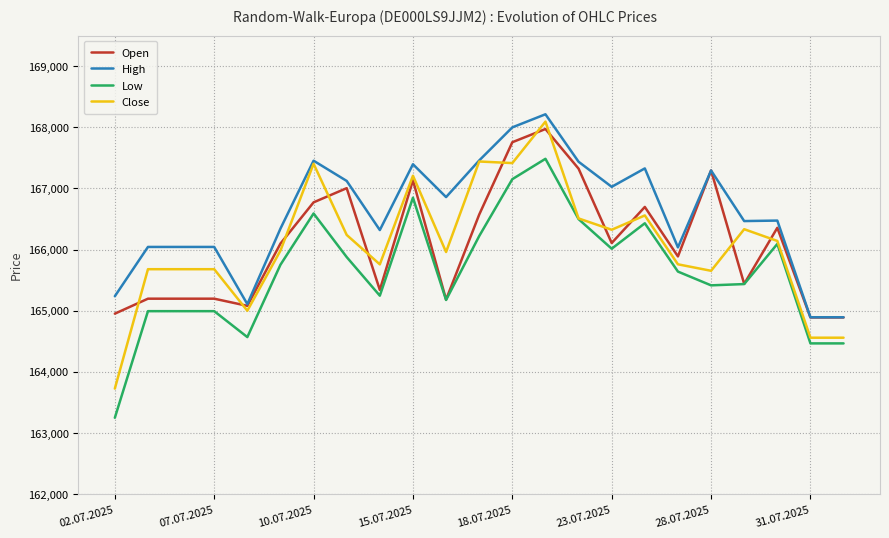

Which series has the largest range (max minus min)?

Close